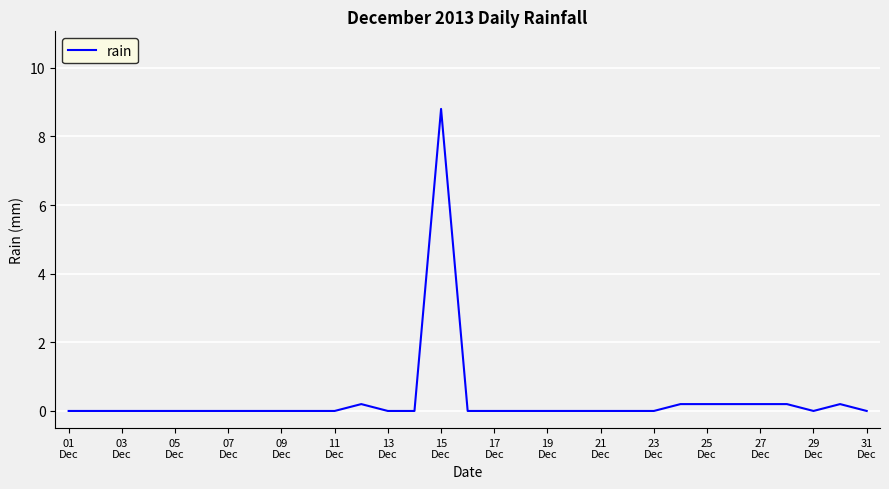

What is the greatest value displayed?

8.8